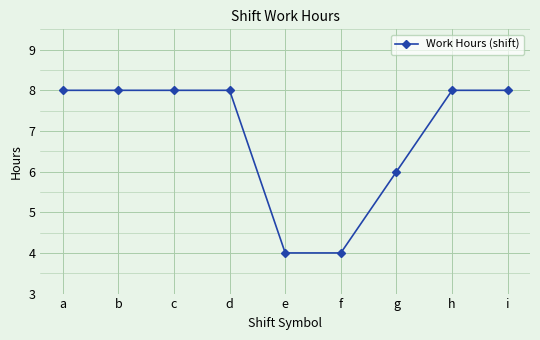

Approximately how many times larger is the value at b compared to e?

2.0